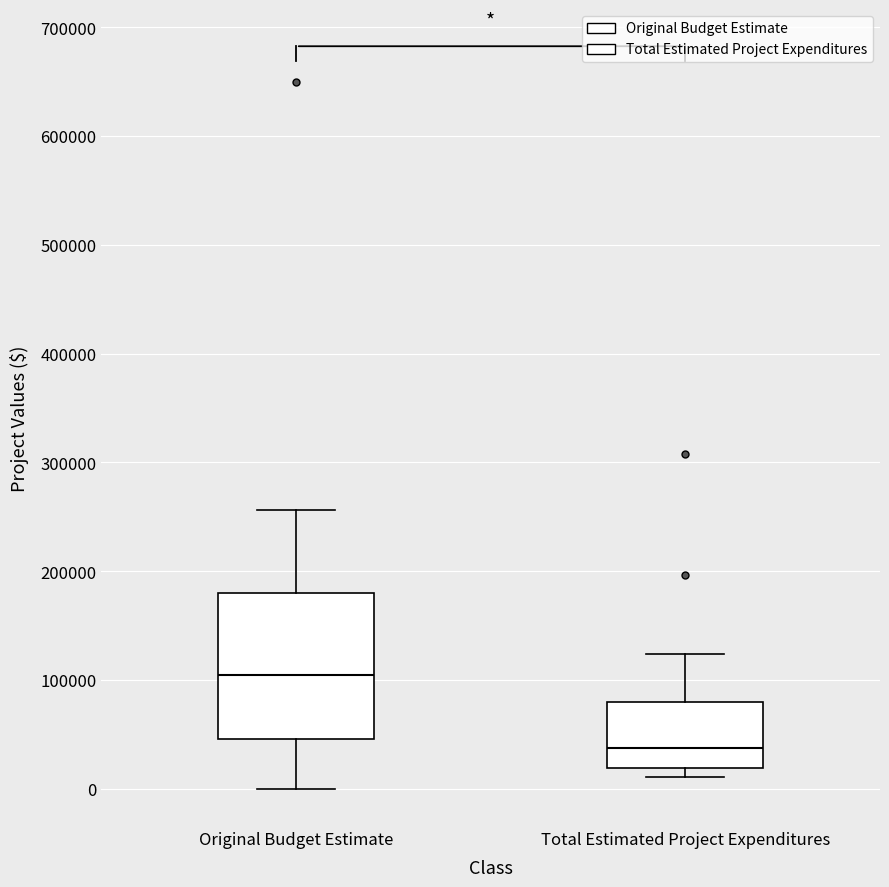

Reading left to right, read every box against the y-axis: the position of its median line, the range the box covers, and the ends of its whiskers. The values are not printed on the chart, so give them approximately, as read against the axis.

Original Budget Estimate: median 110000, box 50000 to 180000, whiskers 0 to 260000
Total Estimated Project Expenditures: median 40000, box 20000 to 80000, whiskers 10000 to 120000